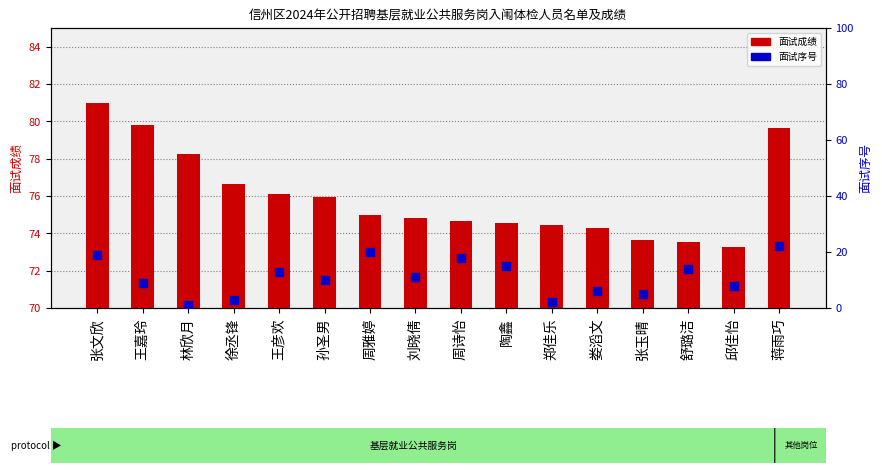

At how many categories does at least one series exceed 71?

16